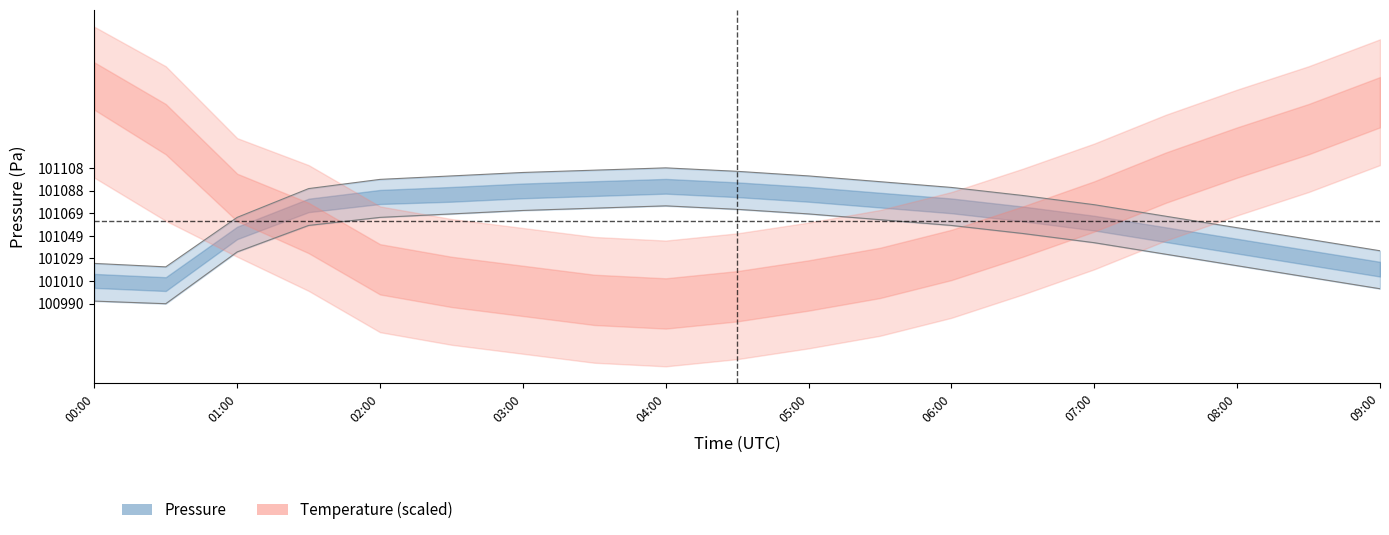

How many values in the pressure_upper series are below 101090?

9